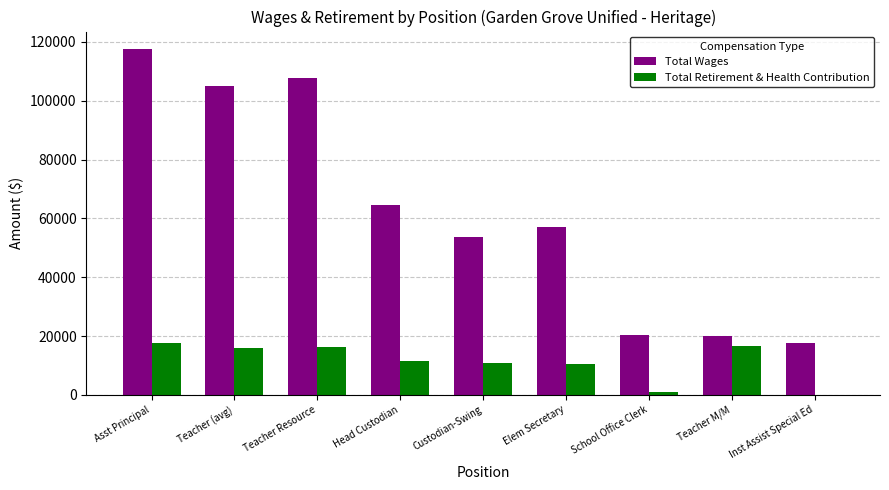

True or false: Total Wages has a value of 64464 at Head Custodian.

True